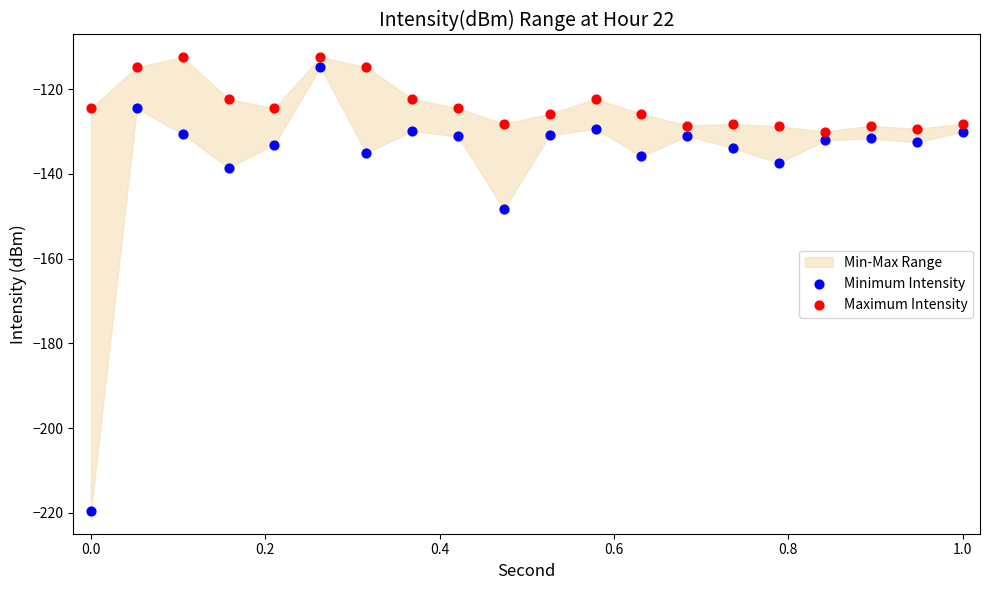

What is the X range (max minus min) for the scatter plot?

1.0